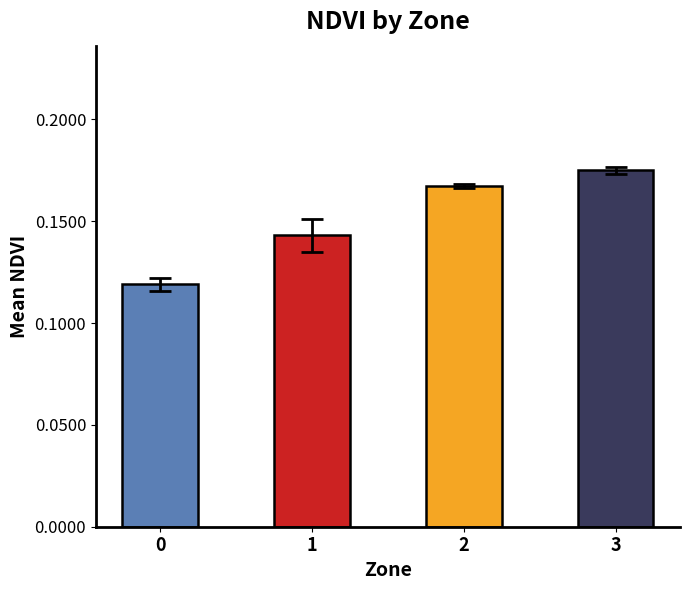

Count the values in the range 0 to 1.

4